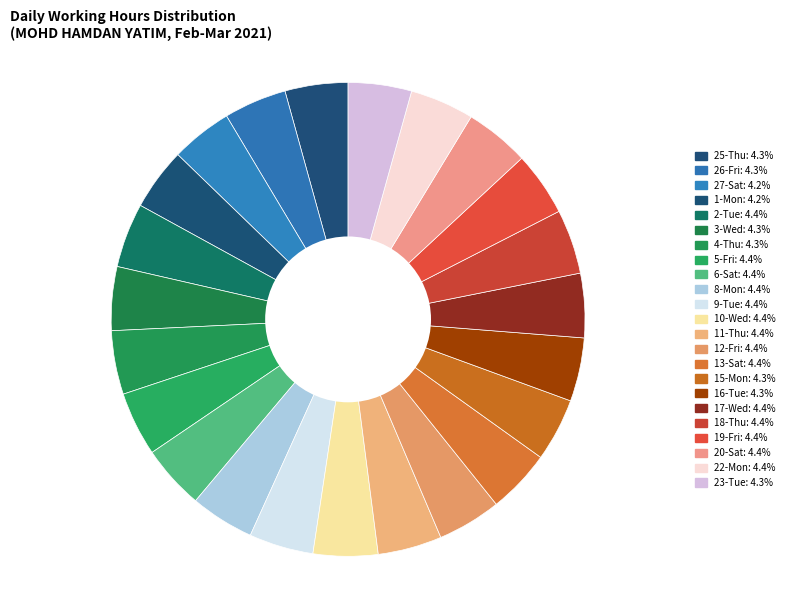

True or false: 25-Thu accounts for 1% of the total.

False